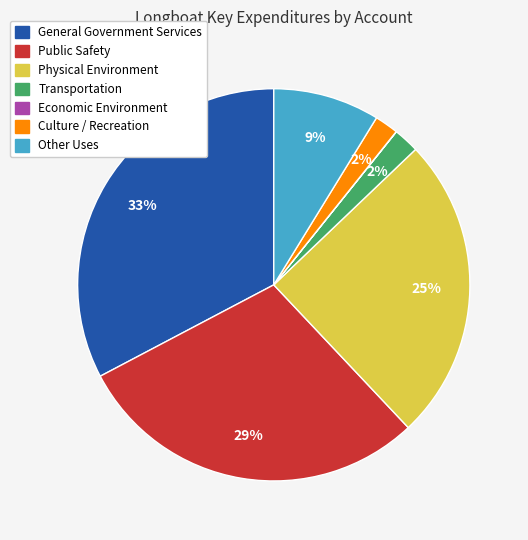

Does Culture / Recreation represent more than half of the total?

No